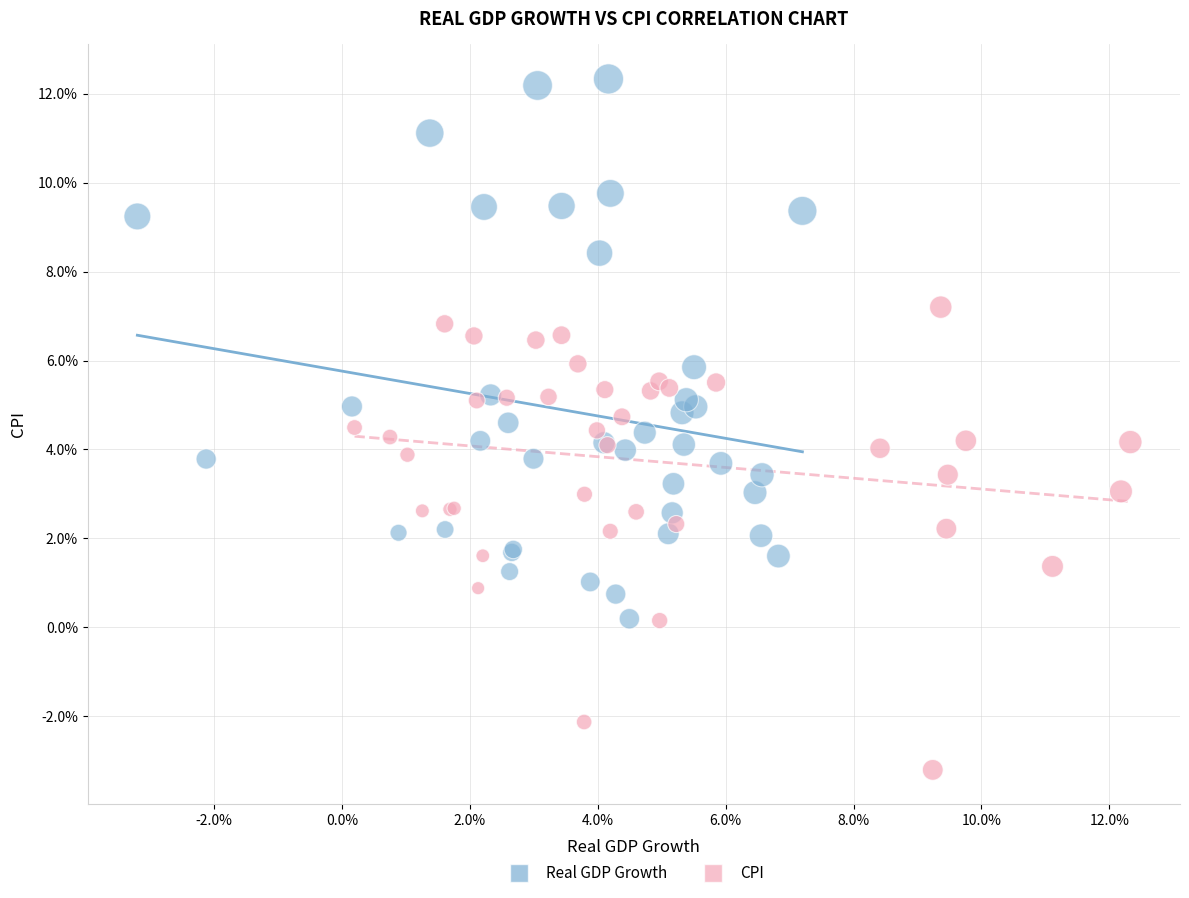

Which series reaches the maximum Y coordinate?

Real GDP Growth